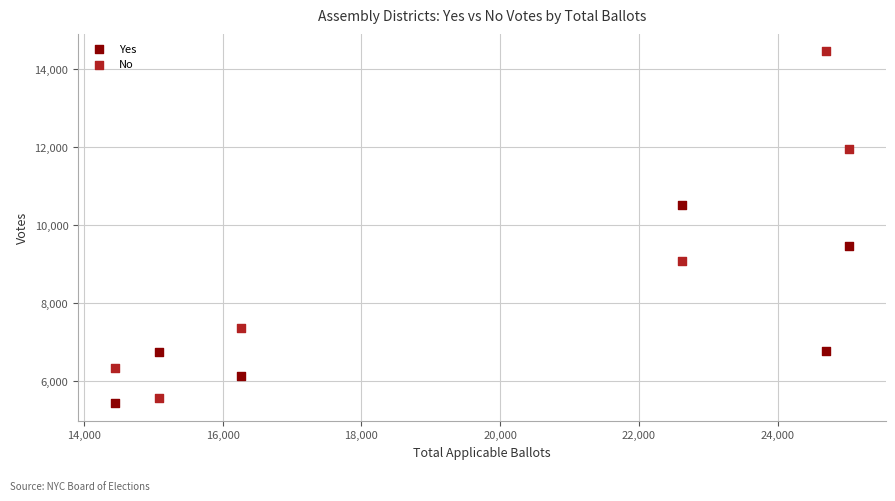

Which series has the largest Y range (max minus min)?

No